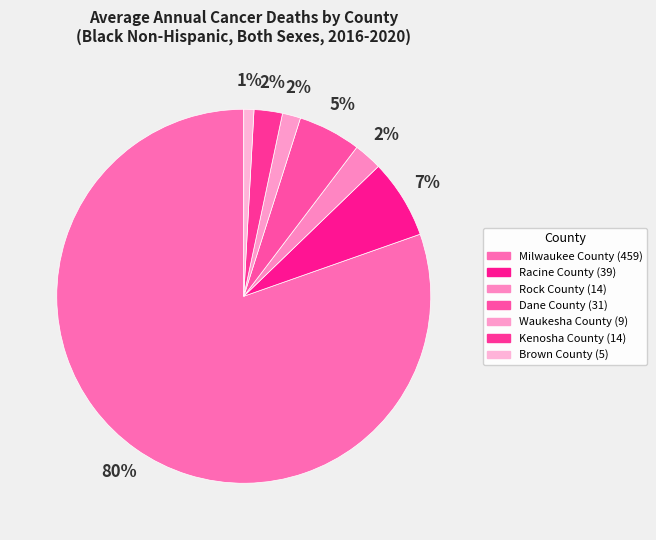

To the nearest percent, what is the difference between the Brown County and Rock County slice percentages?

2%